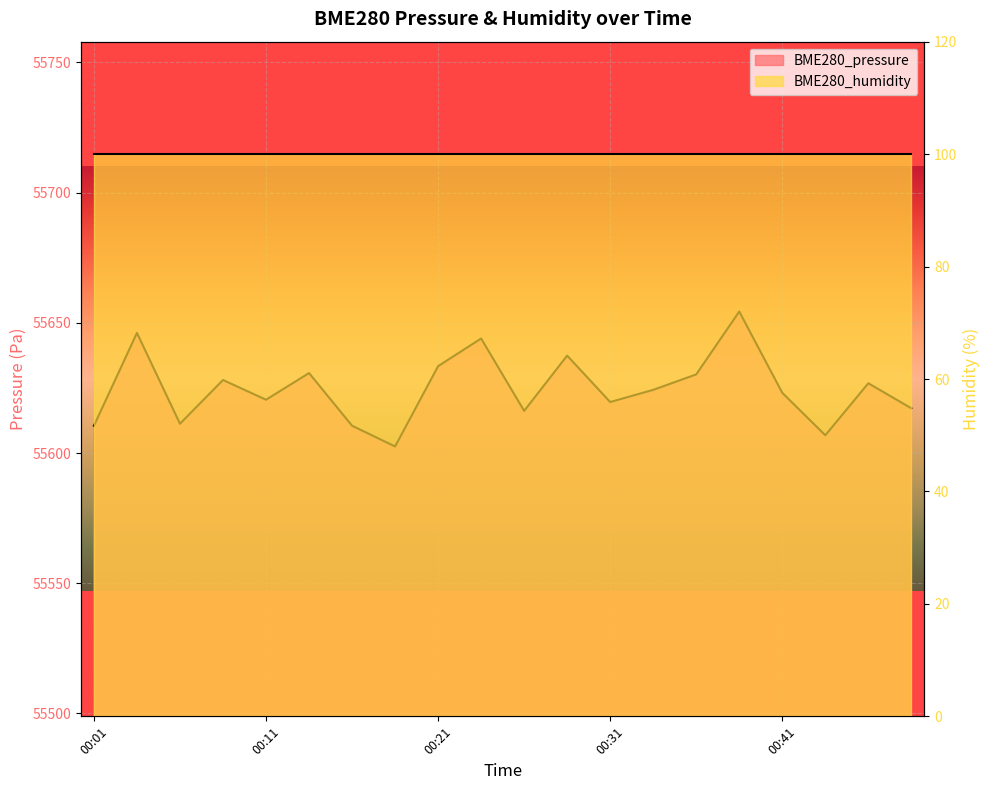

The chart shows a value of 55606.8 at 00:44. True or false?

True